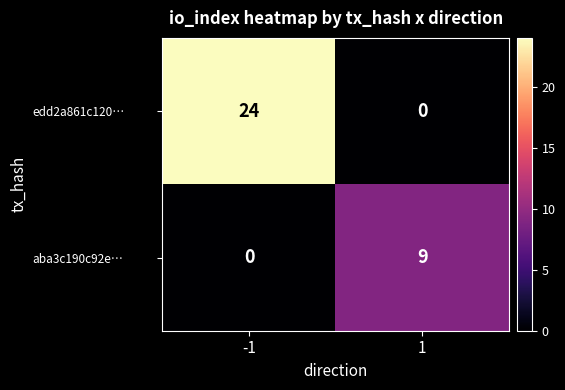

List the series in order of their overall mean, highest first.

edd2a861c120…, aba3c190c92e…